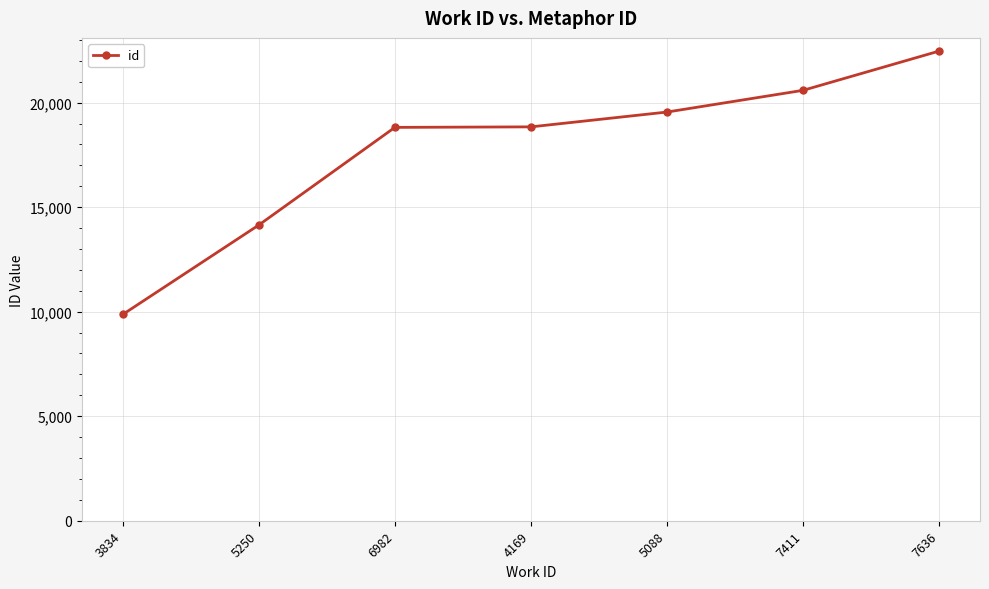

What is the difference between the second highest and minimum values?

10723